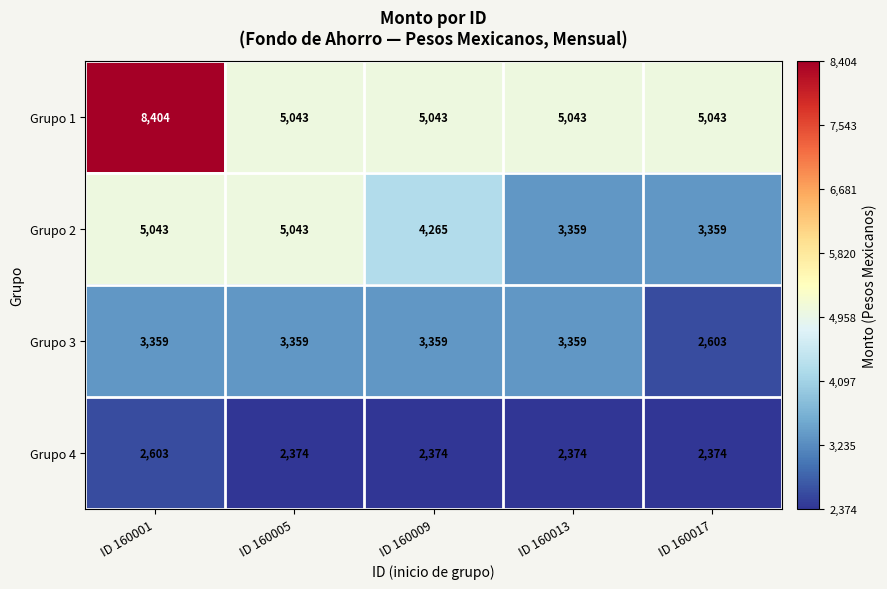

How many distinct data groups are displayed?

4